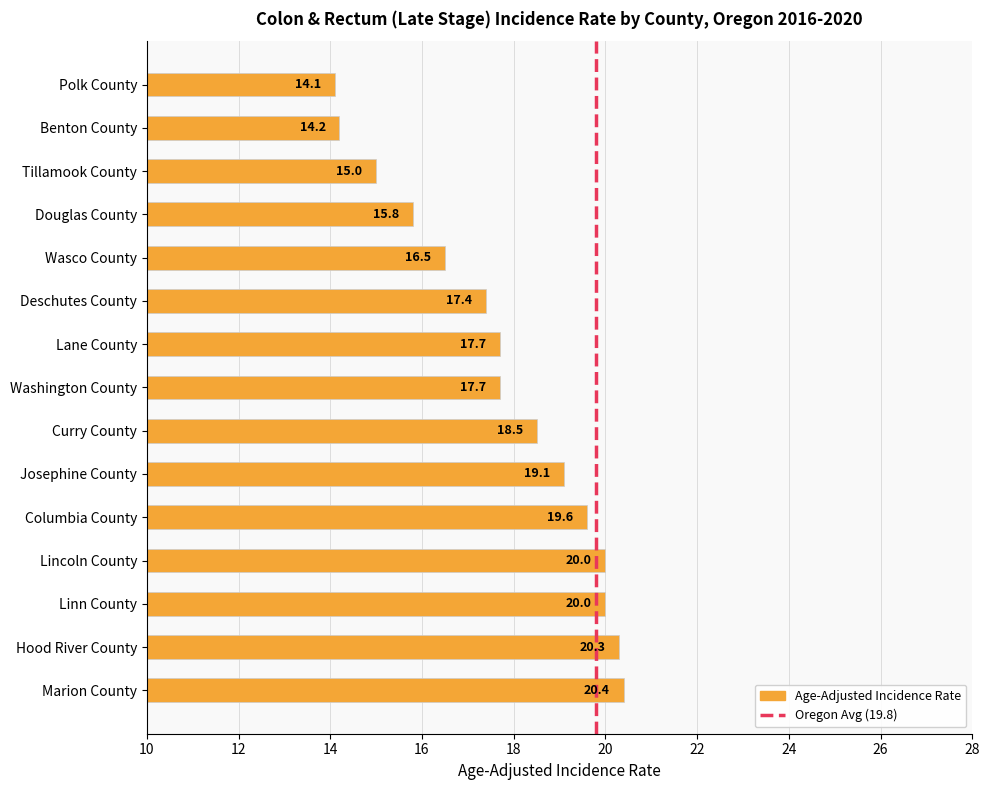

How many data points does each series have?

15